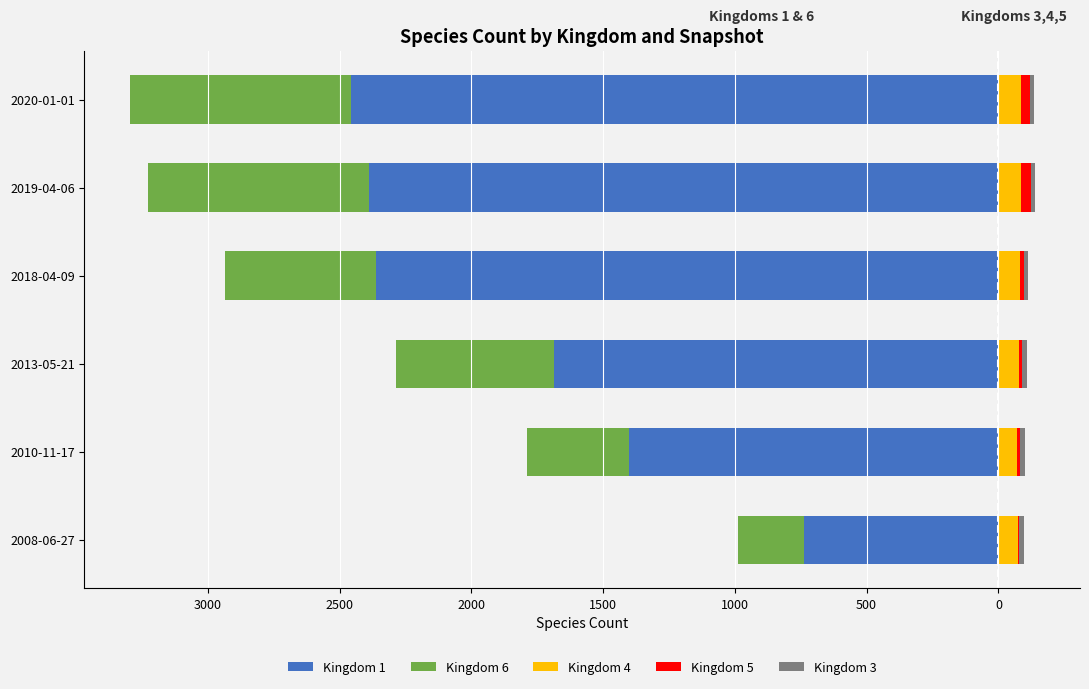

Is it true that Kingdom 1 equals -340 at 2008-06-27?

False